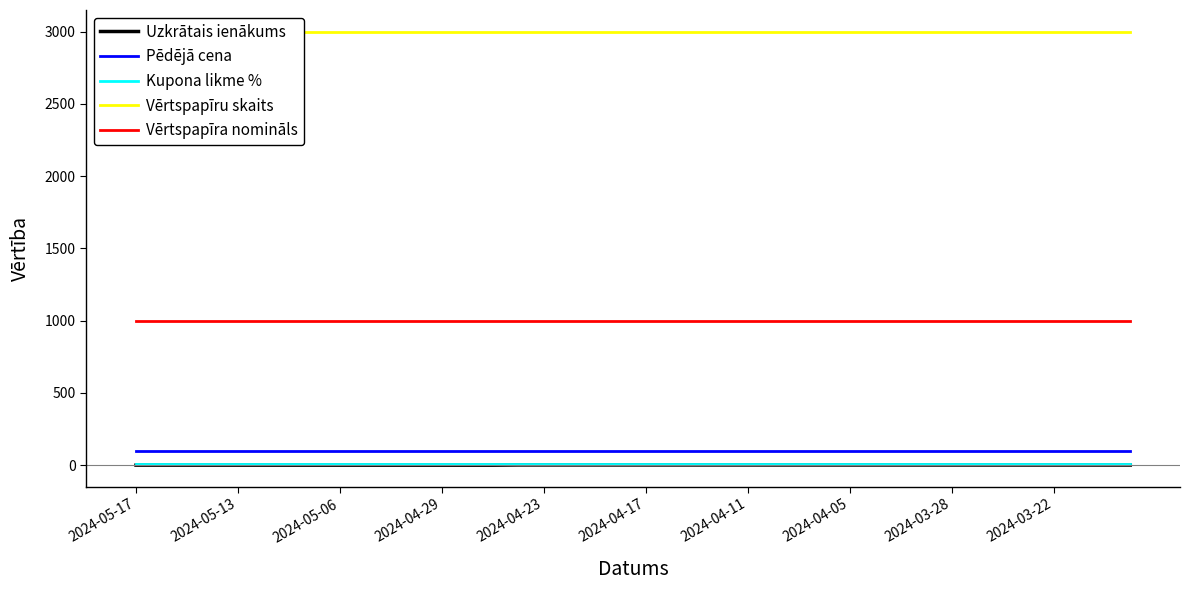

At 2024-05-17, list the series in order from largest to smallest.

Vērtspapīru skaits, Vērtspapīra nomināls, Pēdējā cena, Kupona likme %, Uzkrātais ienākums